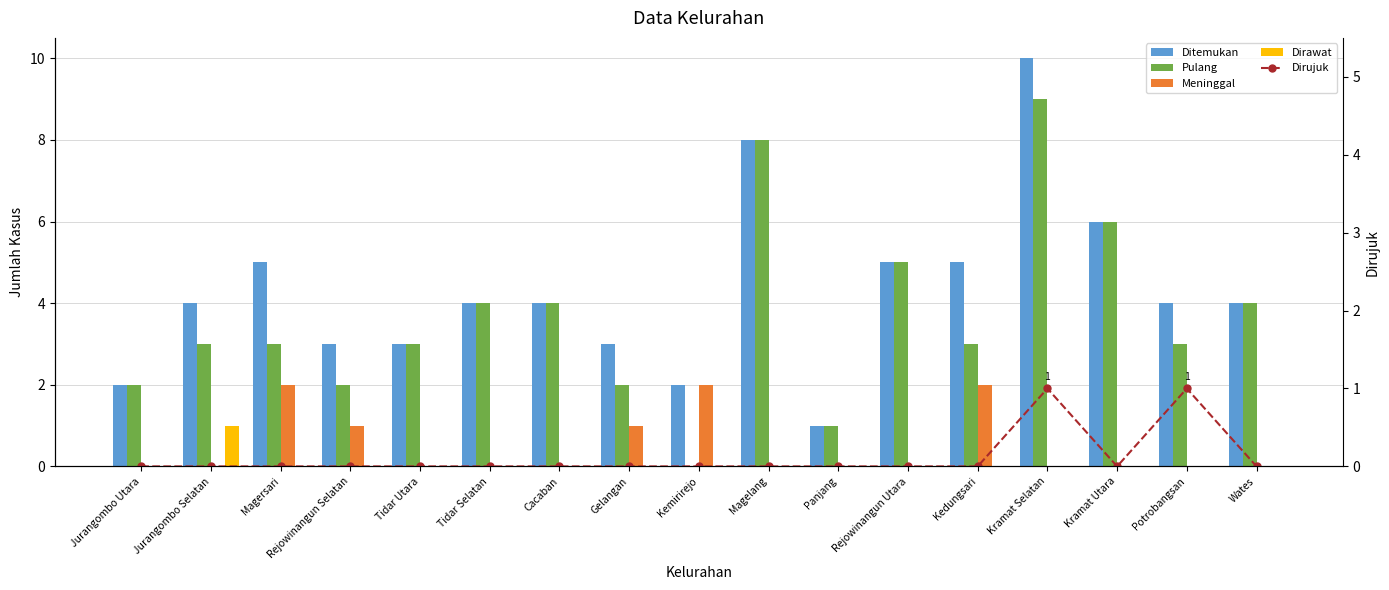

Which category has the highest value in the Meninggal series?

Magersari